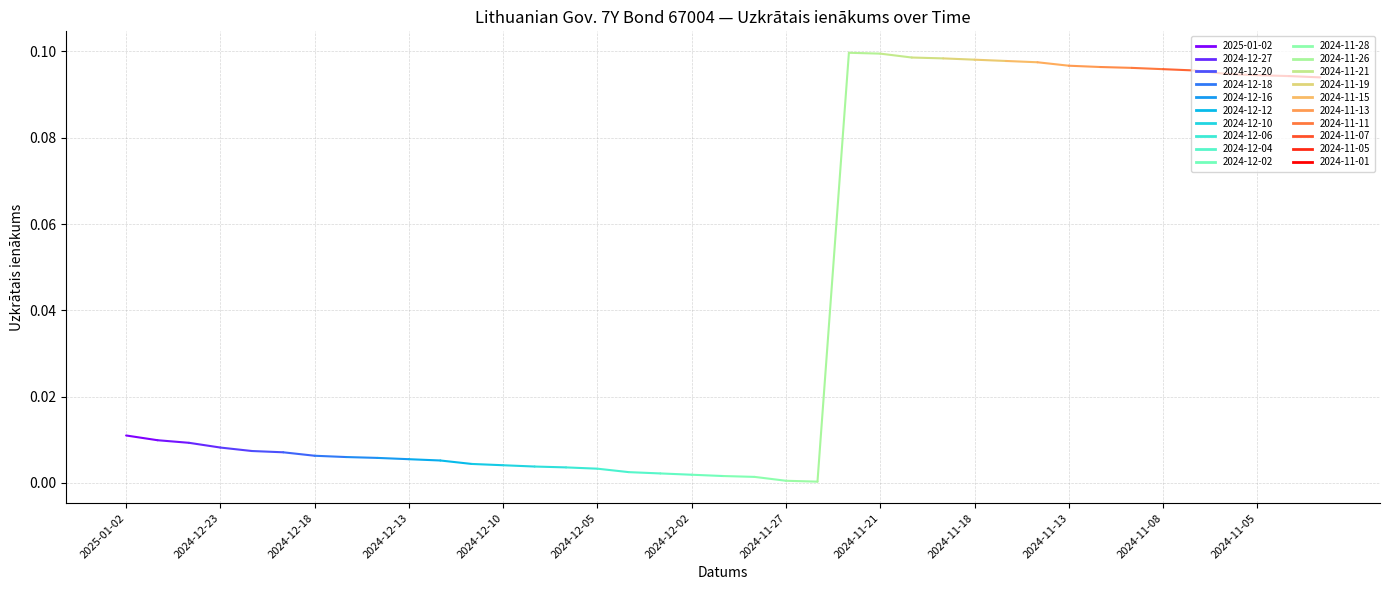

How many lines are shown in the chart?

1